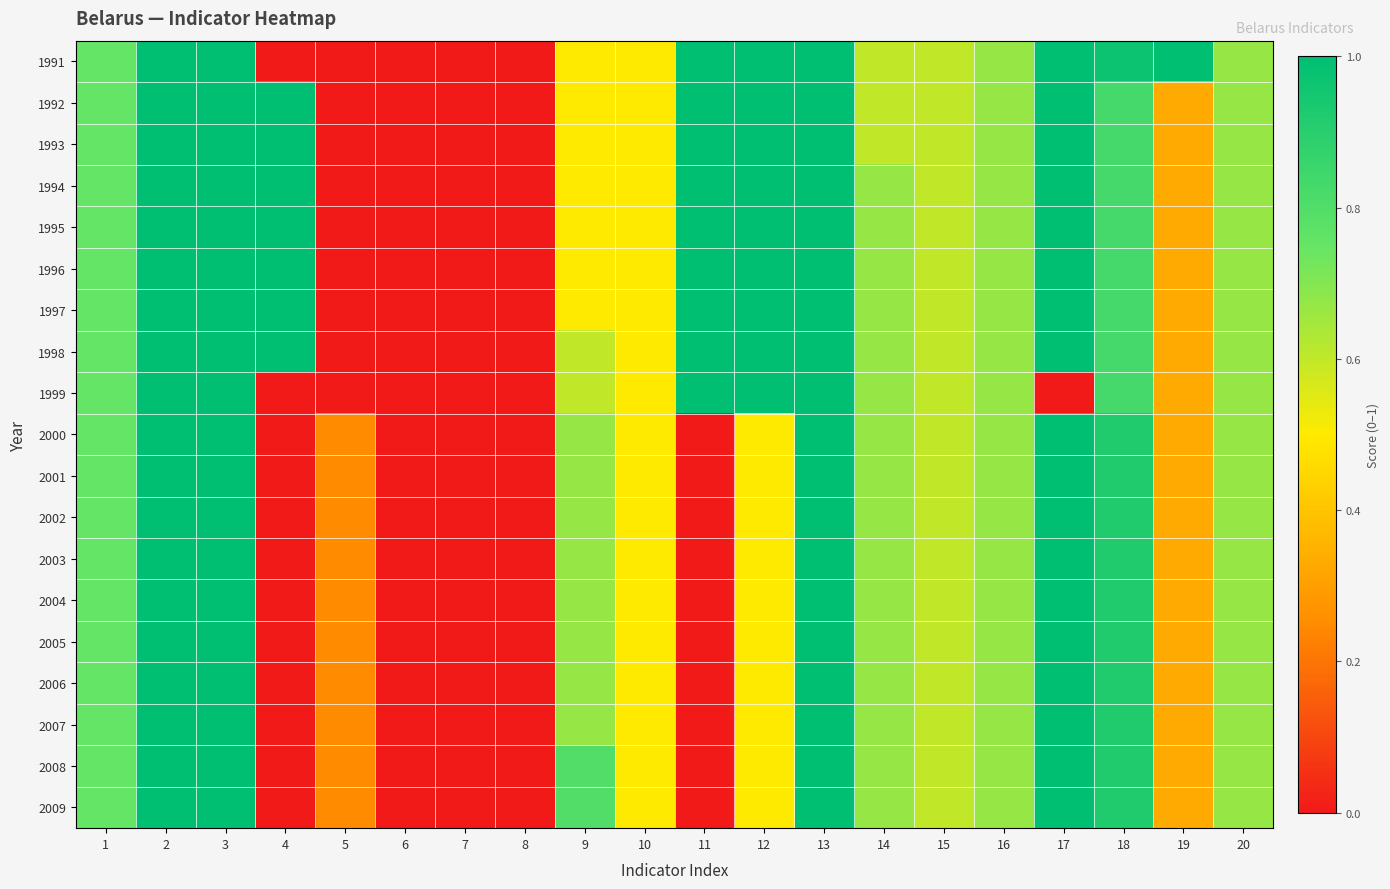

At which category does the chart reach its minimum across all series?

4